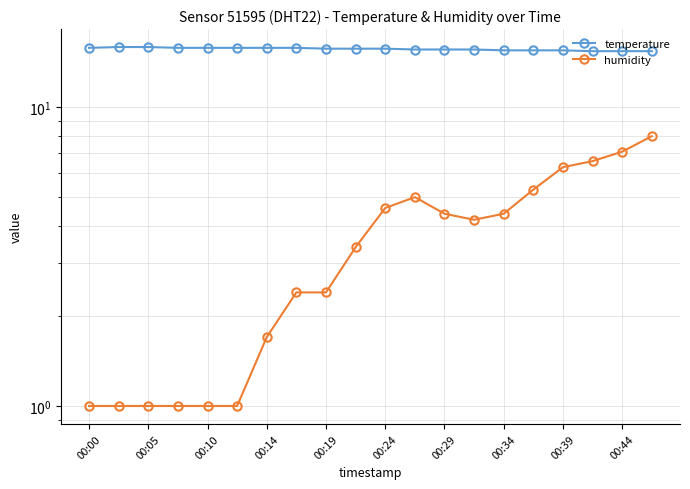

Which category has the highest value in the temperature series?

00:05